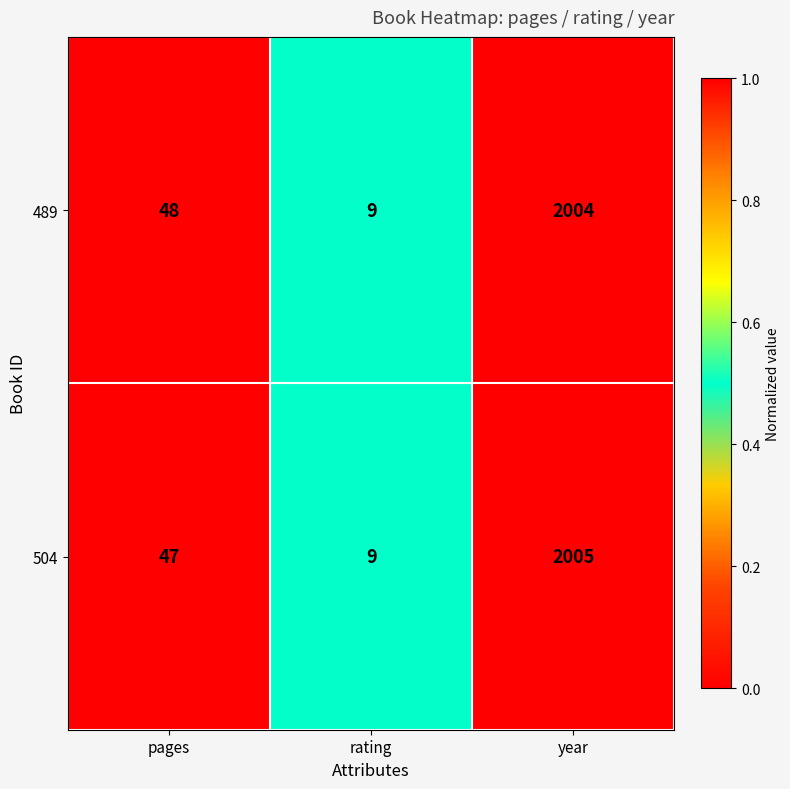

True or false: 489 has a value of 2004 at year.

True